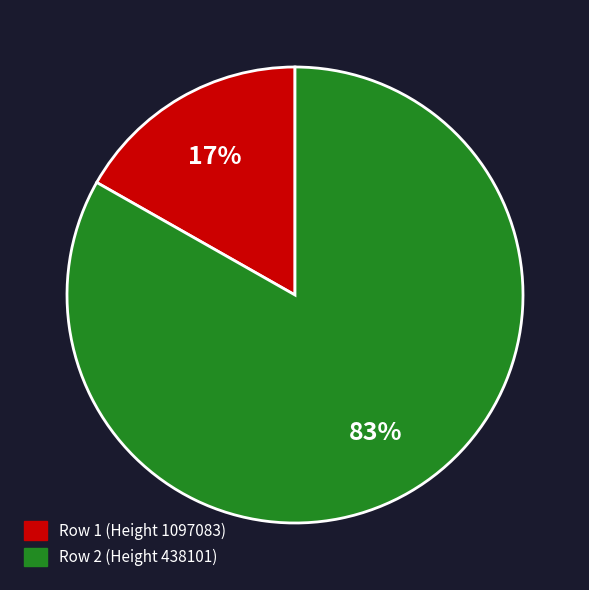

Does any single category account for the majority?

Yes